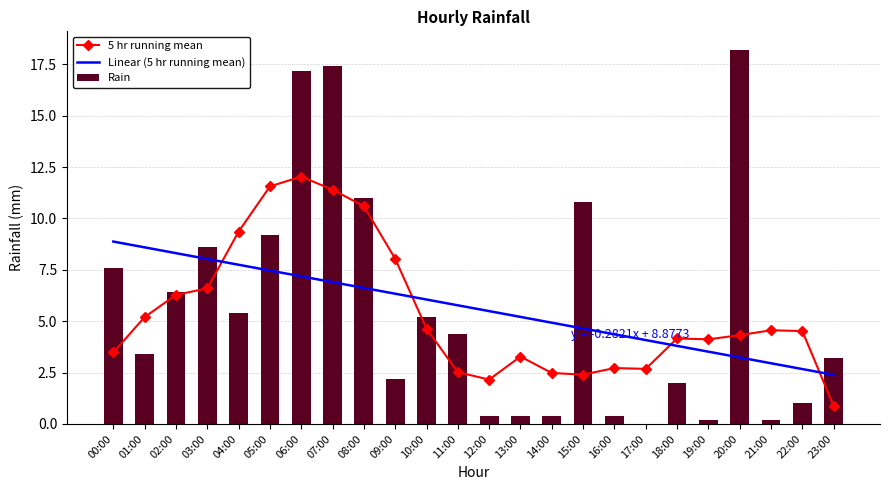

What is the greatest value displayed?

18.2